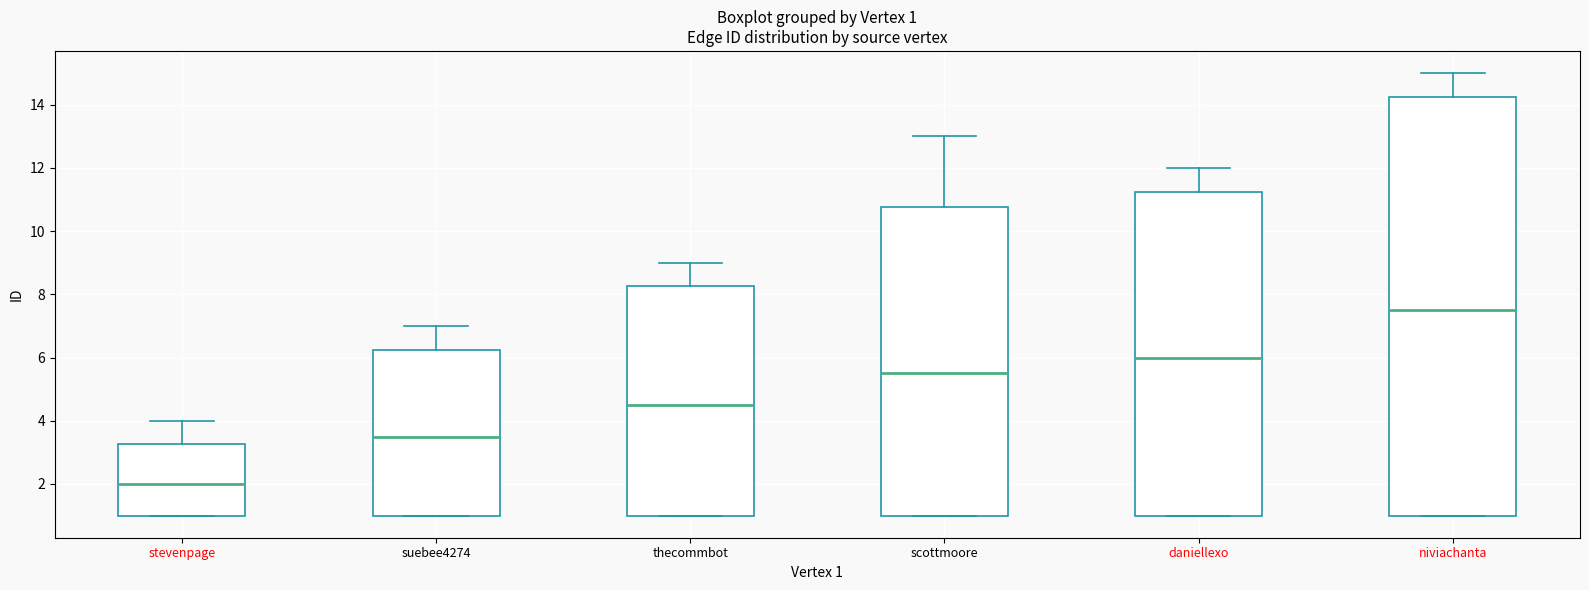

Comparing the boxes themselves (not the whiskers), which one is the tallest?

niviachanta